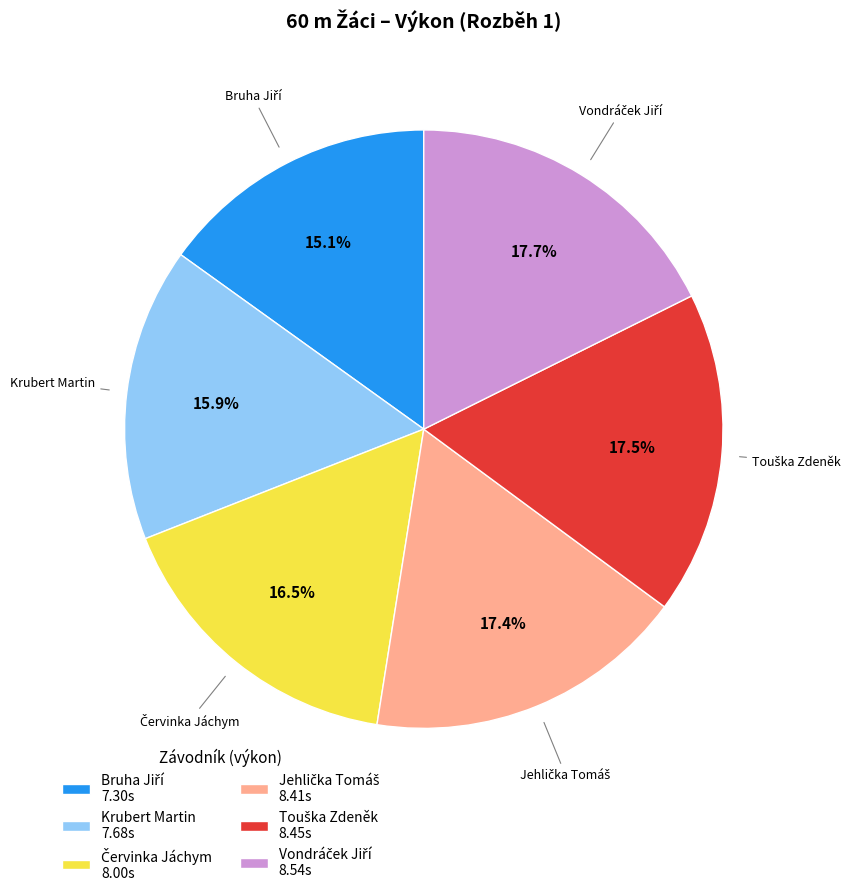

What percentage is NOT represented by Krubert Martin 7.68s?

84.1%